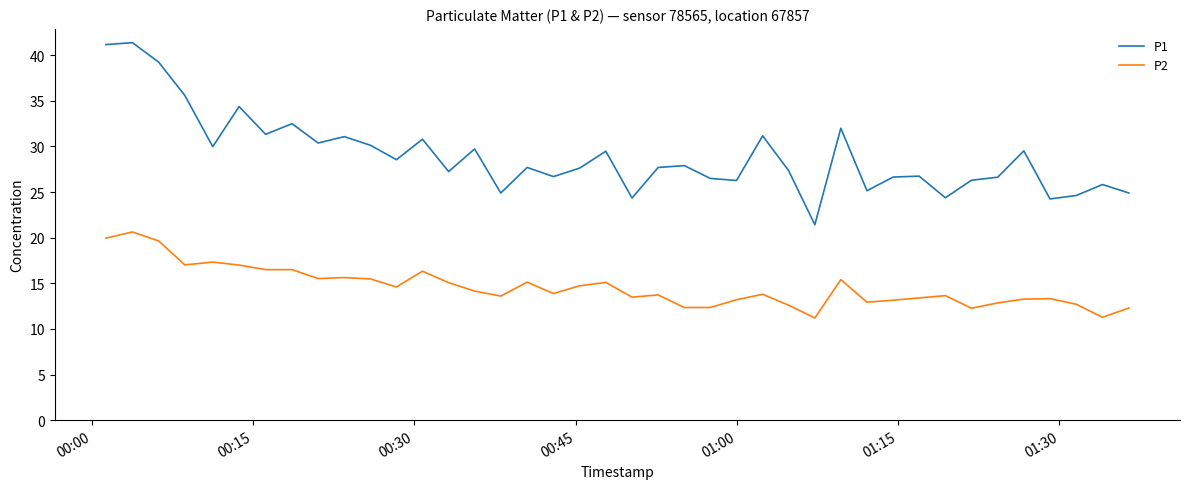

Rank the series by their average value, from lowest to highest.

P2, P1